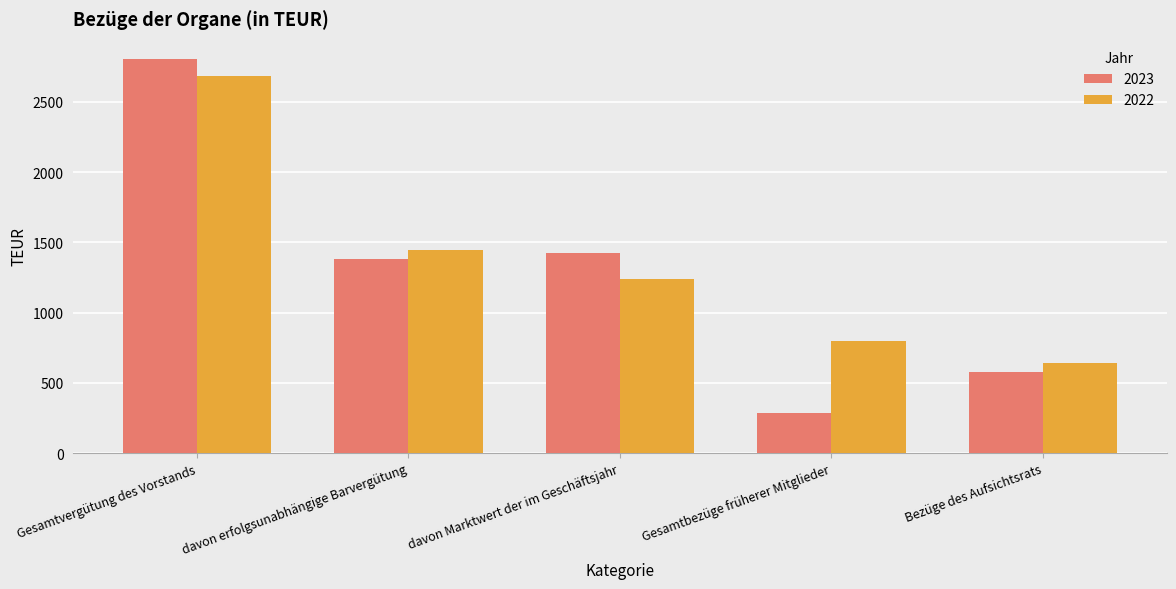

What is the difference between the 2022 values at davon Marktwert der im Geschäftsjahr and Gesamtvergütung des Vorstands?

1447